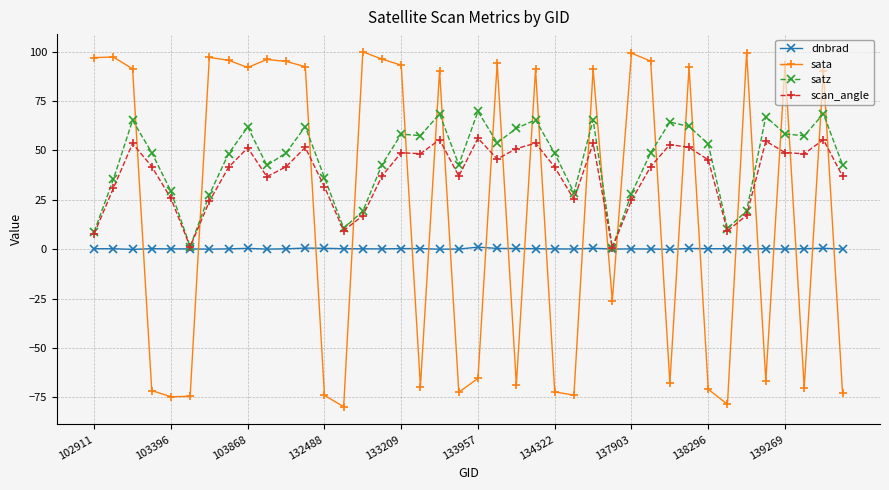

What is the maximum value for dnbrad?

1.0